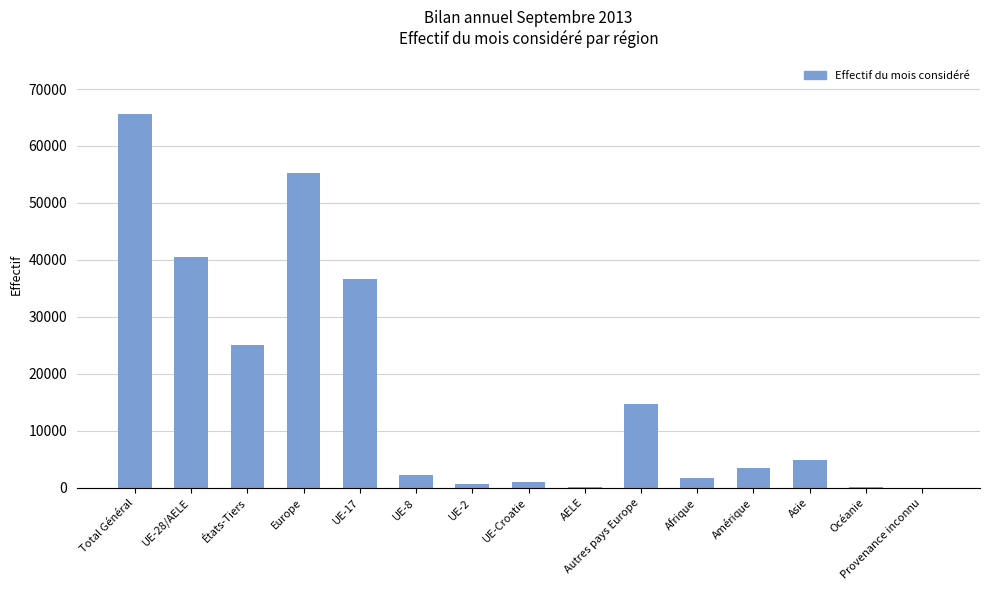

The value at UE-2 is 571. True or false?

True